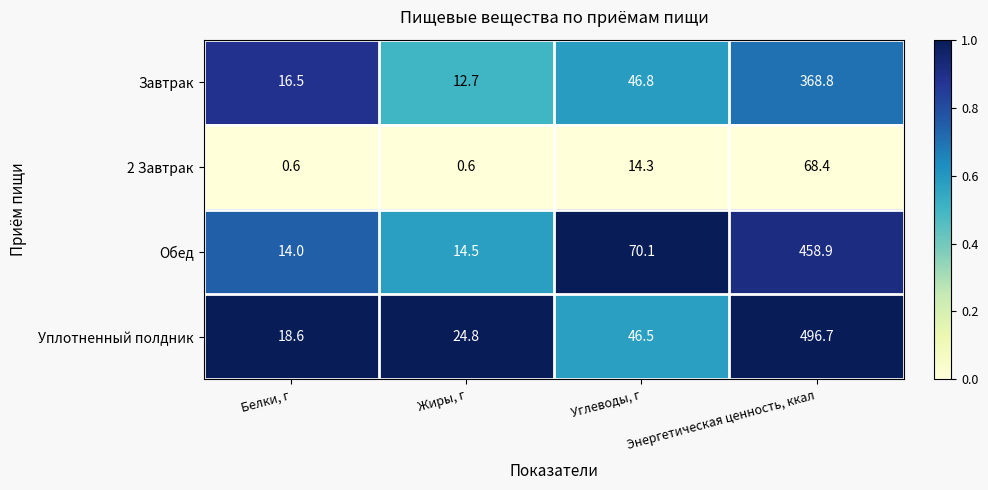

How many distinct data groups are displayed?

4